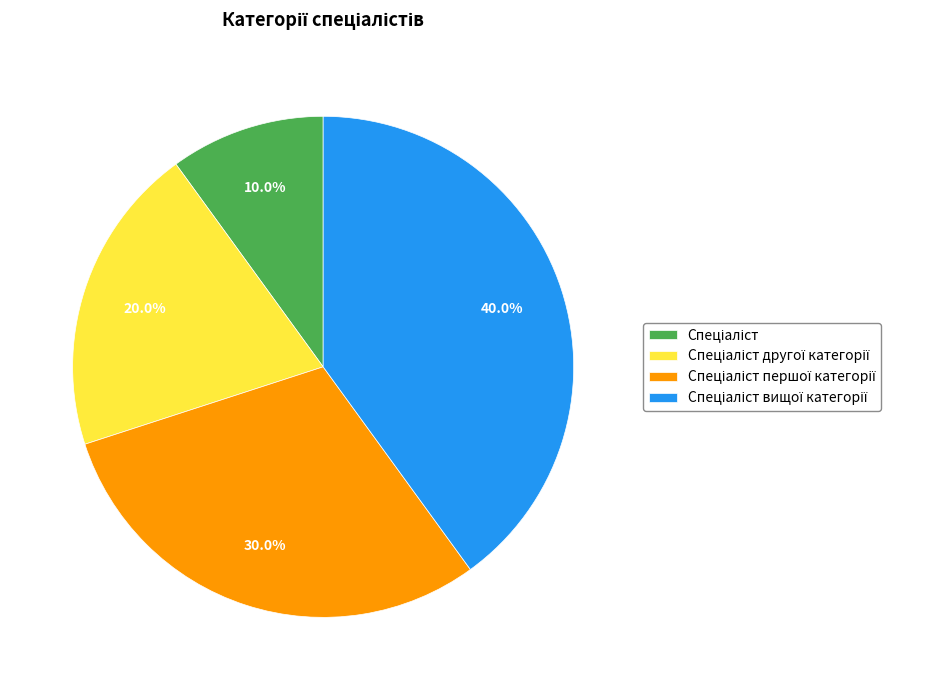

Is there any slice that represents more than half of the pie?

No